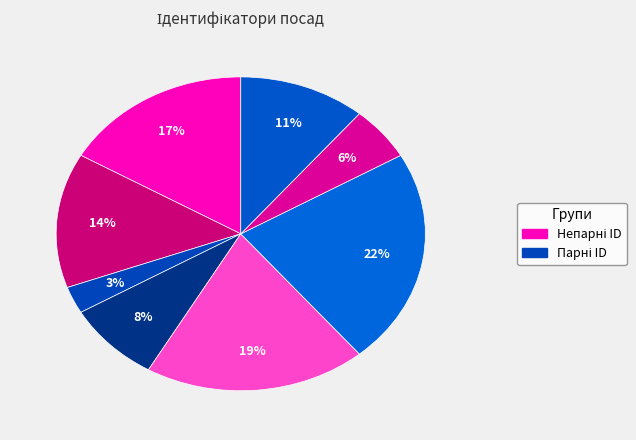

Count the number of slices in the pie.

8